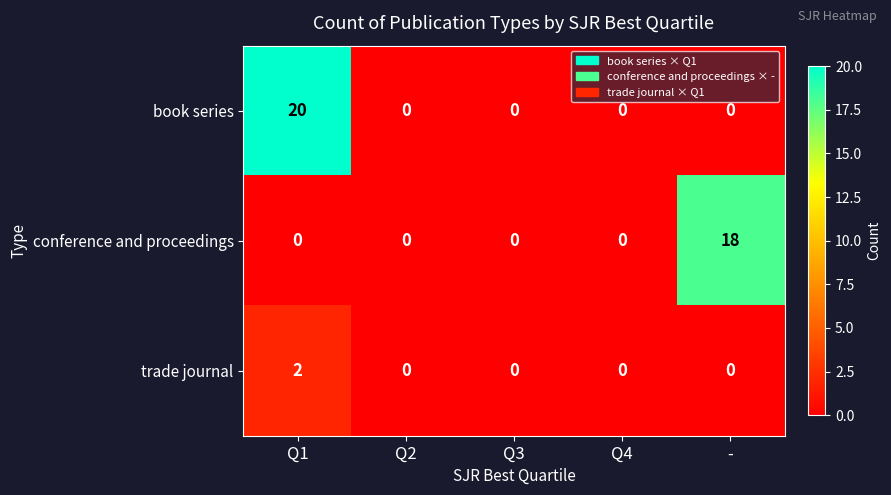

How many series are shown in this chart?

3